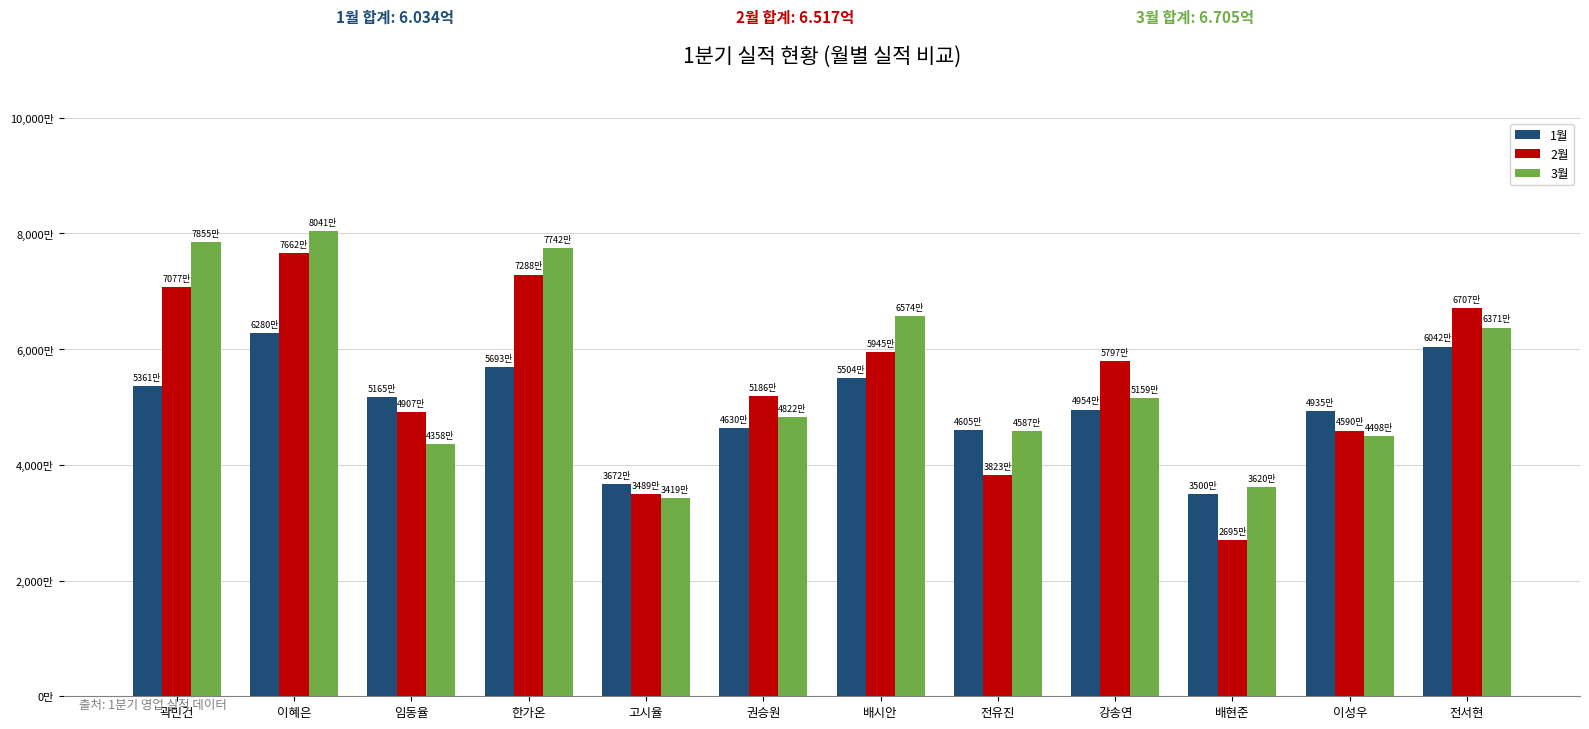

What is the value of the 1월 bar at the 6th from the left?

46300000